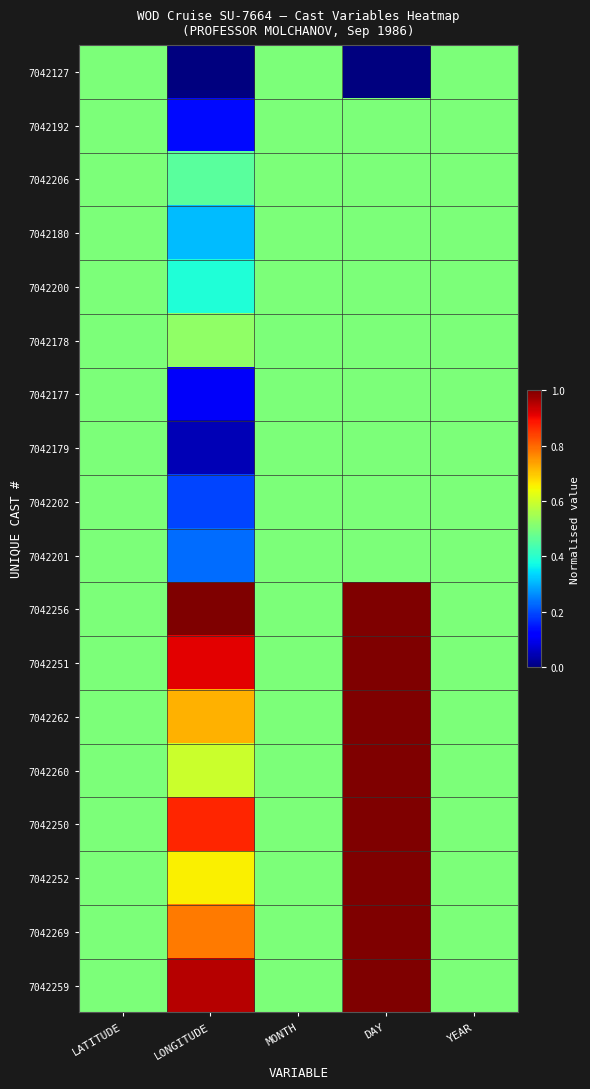

Reading left to right, extract all data points from this chart.

7042127: LATITUDE=0.5	LONGITUDE=0.0	MONTH=0.5	DAY=0.0	YEAR=0.5
7042192: LATITUDE=0.5	LONGITUDE=0.1	MONTH=0.5	DAY=0.5	YEAR=0.5
7042206: LATITUDE=0.5	LONGITUDE=0.5	MONTH=0.5	DAY=0.5	YEAR=0.5
7042180: LATITUDE=0.5	LONGITUDE=0.3	MONTH=0.5	DAY=0.5	YEAR=0.5
7042200: LATITUDE=0.5	LONGITUDE=0.4	MONTH=0.5	DAY=0.5	YEAR=0.5
7042178: LATITUDE=0.5	LONGITUDE=0.5	MONTH=0.5	DAY=0.5	YEAR=0.5
7042177: LATITUDE=0.5	LONGITUDE=0.1	MONTH=0.5	DAY=0.5	YEAR=0.5
7042179: LATITUDE=0.5	LONGITUDE=0.0	MONTH=0.5	DAY=0.5	YEAR=0.5
7042202: LATITUDE=0.5	LONGITUDE=0.2	MONTH=0.5	DAY=0.5	YEAR=0.5
7042201: LATITUDE=0.5	LONGITUDE=0.2	MONTH=0.5	DAY=0.5	YEAR=0.5
7042256: LATITUDE=0.5	LONGITUDE=1.0	MONTH=0.5	DAY=1.0	YEAR=0.5
7042251: LATITUDE=0.5	LONGITUDE=0.9	MONTH=0.5	DAY=1.0	YEAR=0.5
7042262: LATITUDE=0.5	LONGITUDE=0.7	MONTH=0.5	DAY=1.0	YEAR=0.5
7042260: LATITUDE=0.5	LONGITUDE=0.6	MONTH=0.5	DAY=1.0	YEAR=0.5
7042250: LATITUDE=0.5	LONGITUDE=0.9	MONTH=0.5	DAY=1.0	YEAR=0.5
7042252: LATITUDE=0.5	LONGITUDE=0.7	MONTH=0.5	DAY=1.0	YEAR=0.5
7042269: LATITUDE=0.5	LONGITUDE=0.8	MONTH=0.5	DAY=1.0	YEAR=0.5
7042259: LATITUDE=0.5	LONGITUDE=1.0	MONTH=0.5	DAY=1.0	YEAR=0.5